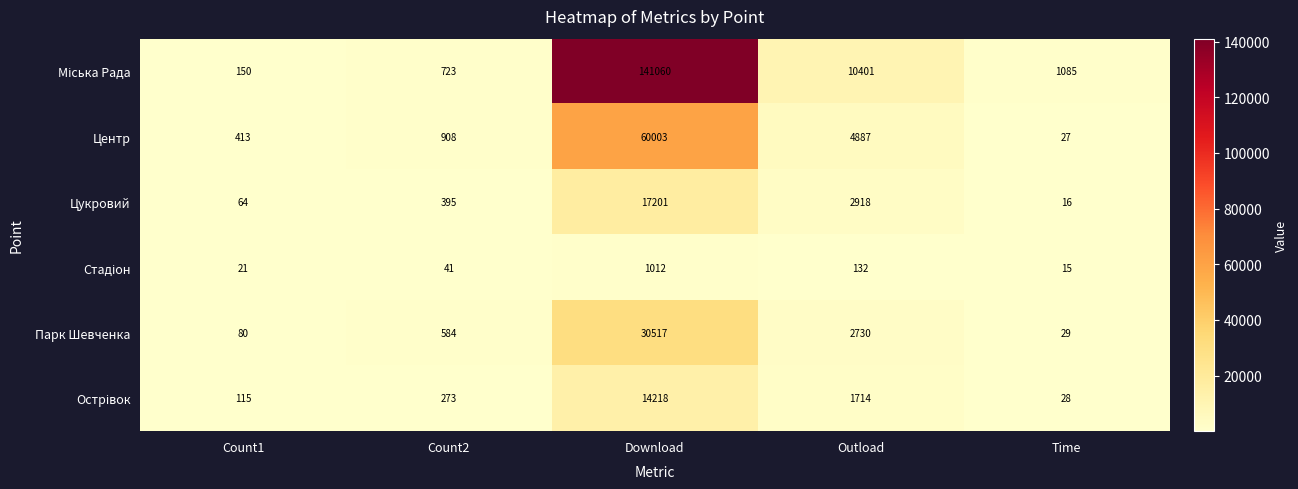

True or false: Парк Шевченка has a value of 52 at Time.

False